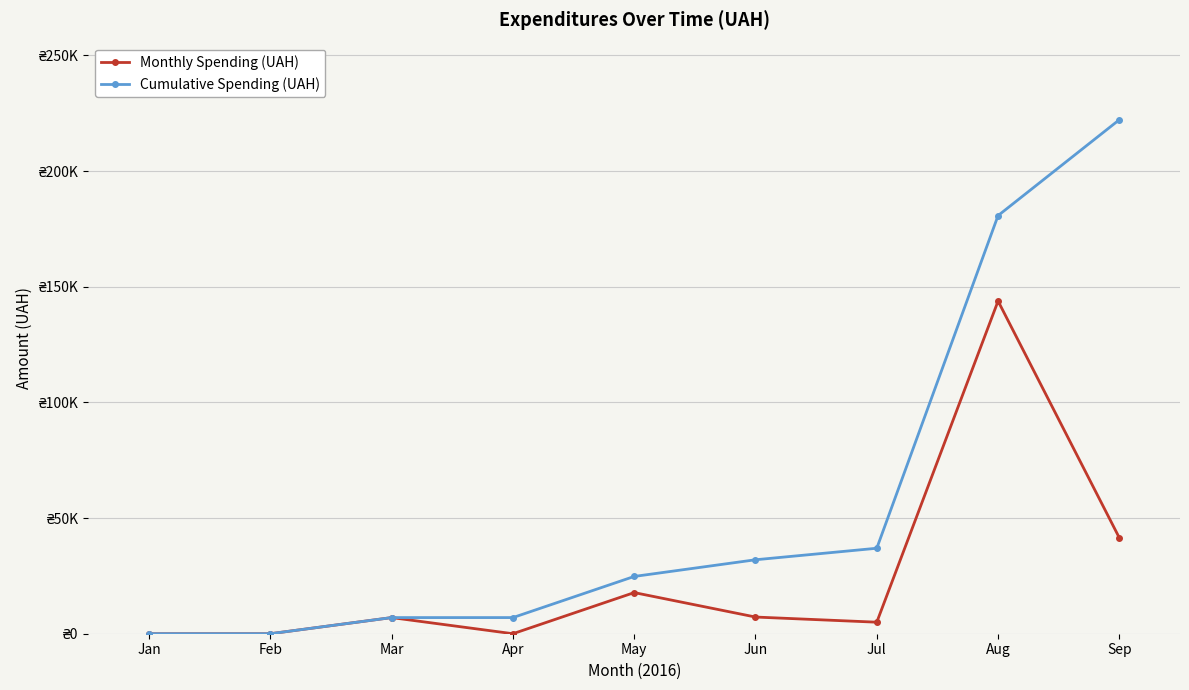

What is the difference between the maximum and minimum values in the Monthly Spending (UAH) series?

143806.6